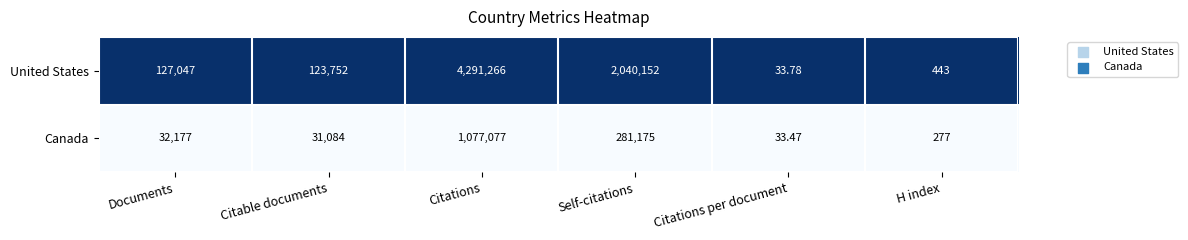

At H index, list the series in order from largest to smallest.

United States, Canada